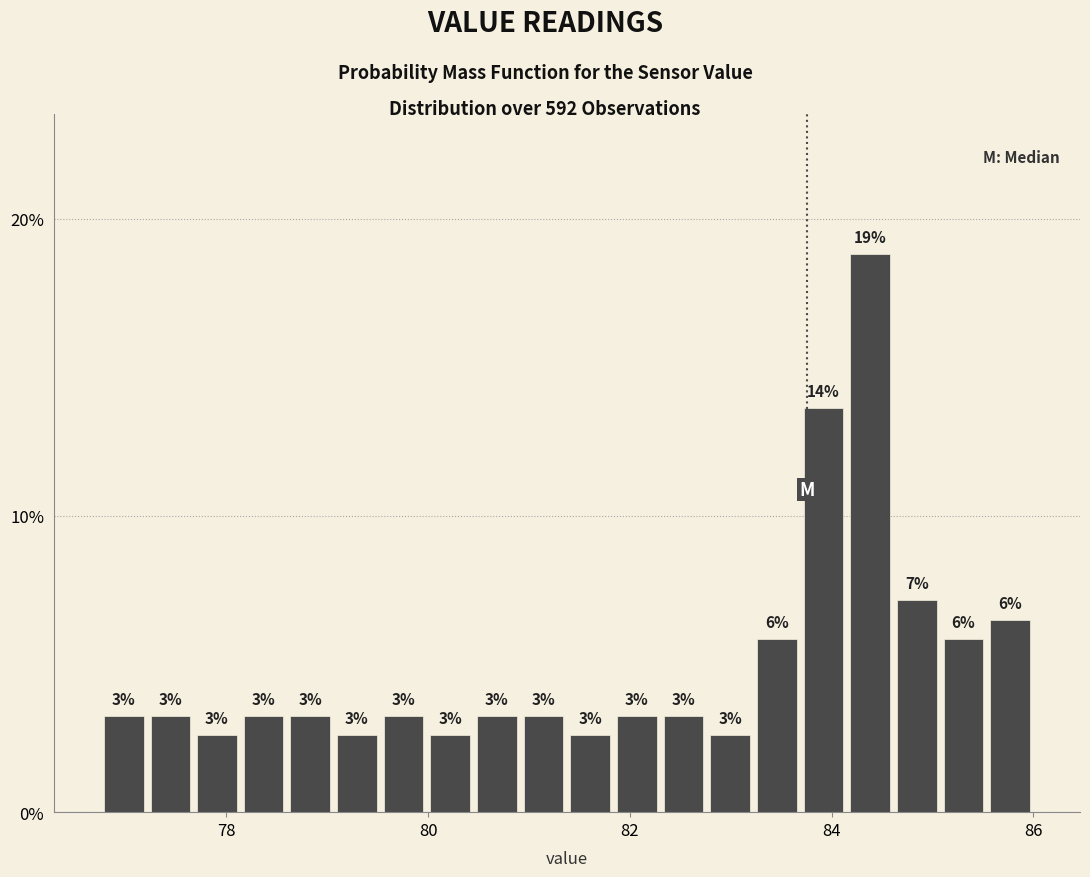

Around what value on the x-axis is the tallest bar? Give the approximate position of its centre, as read against the axis.

84.4